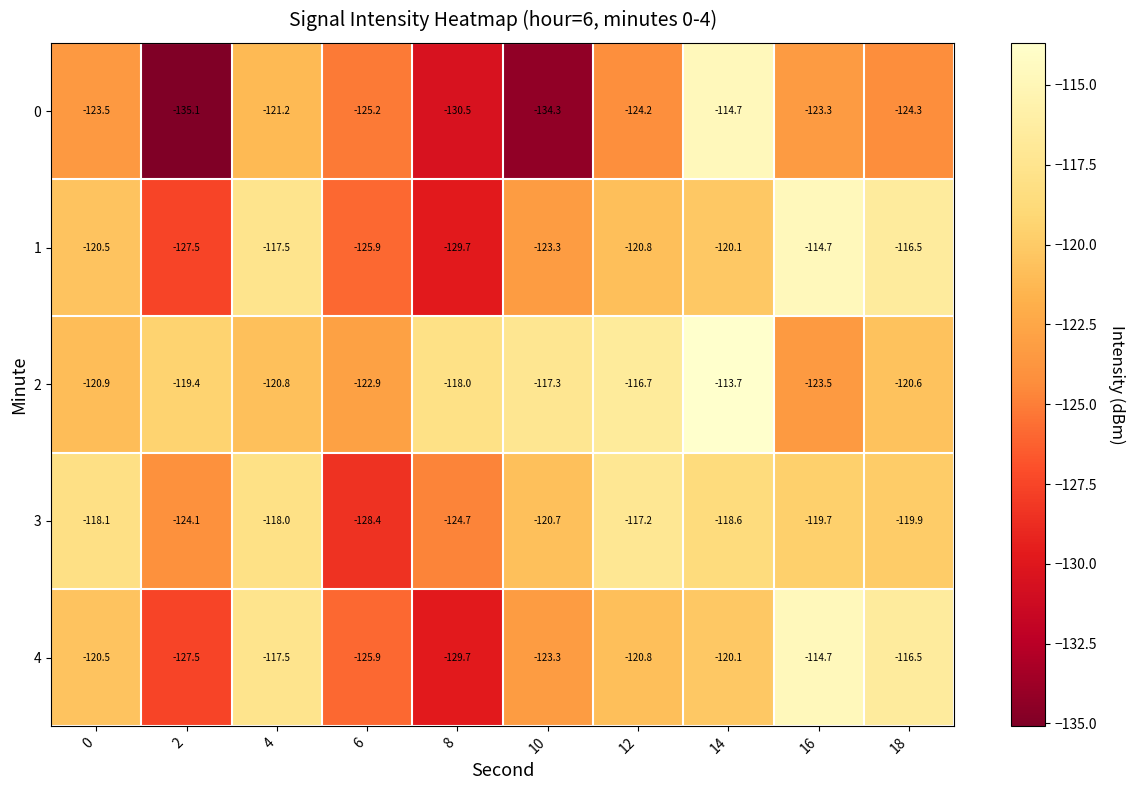

At which category is the sum across all series the highest?

14